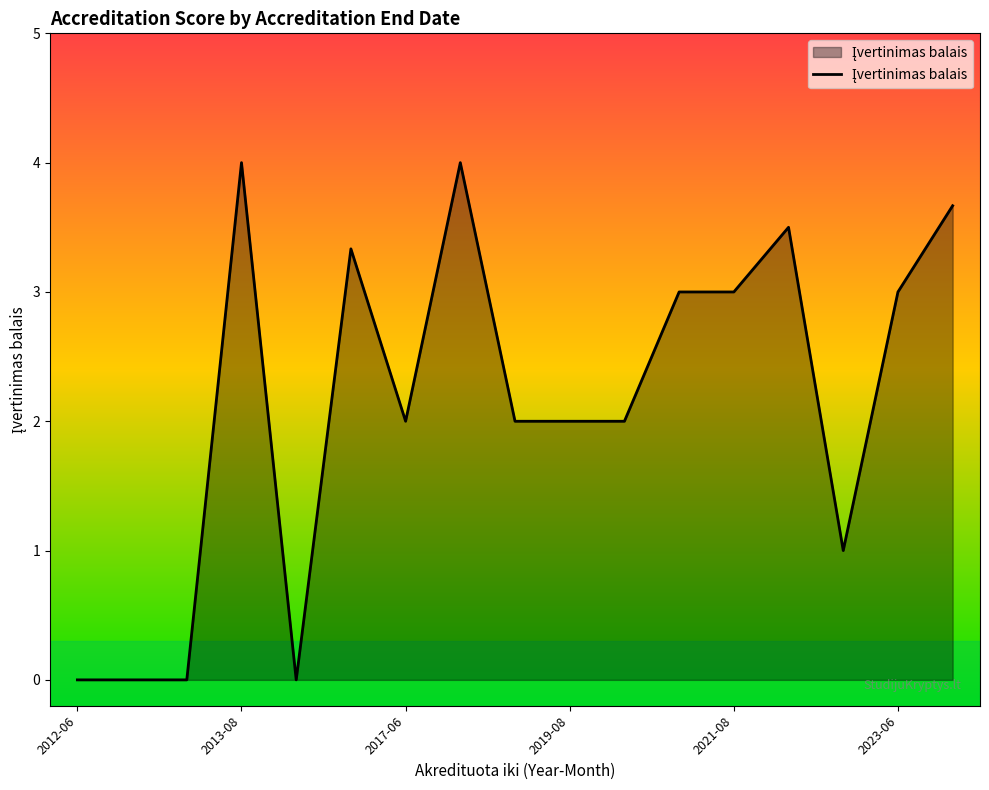

What is the difference between the maximum and minimum values?

4.0